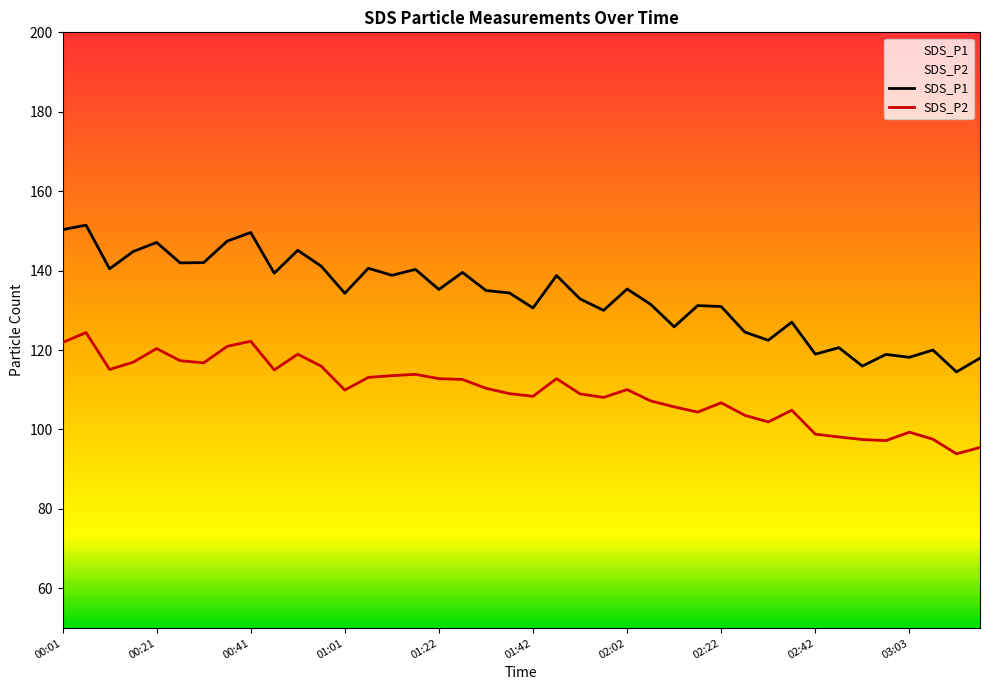

What is the maximum value for SDS_P1?

151.4